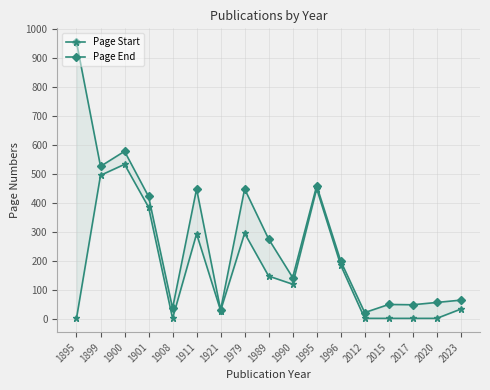

How many values in the Page End series are below 199?

8